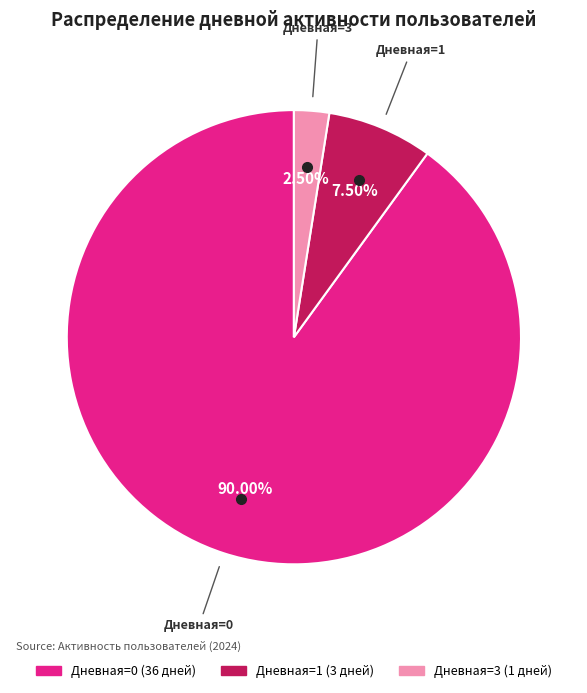

Count the number of slices in the pie.

3